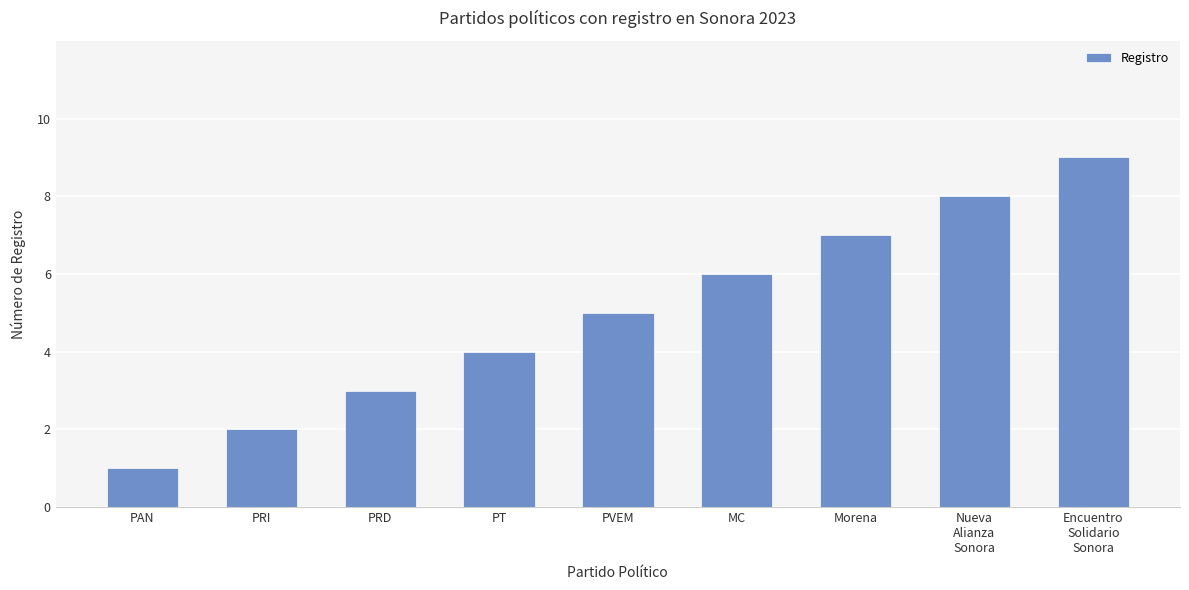

Where is the data nearest to the value 5?

PVEM